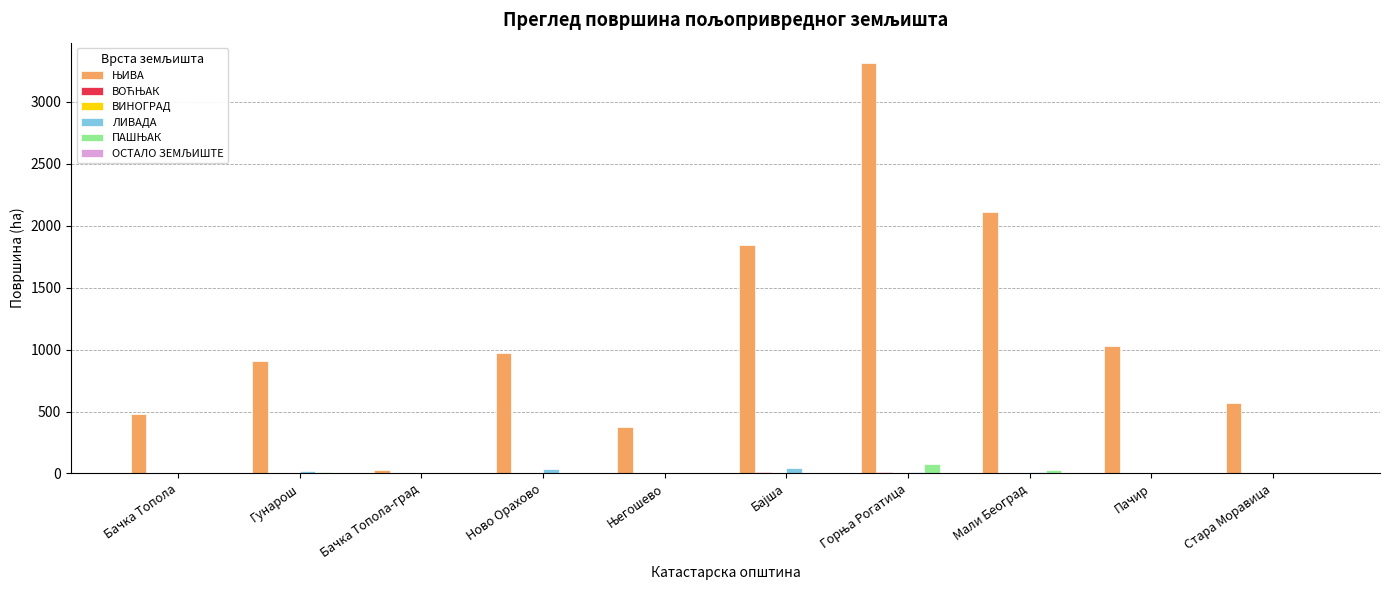

Count the number of data series in this chart.

6